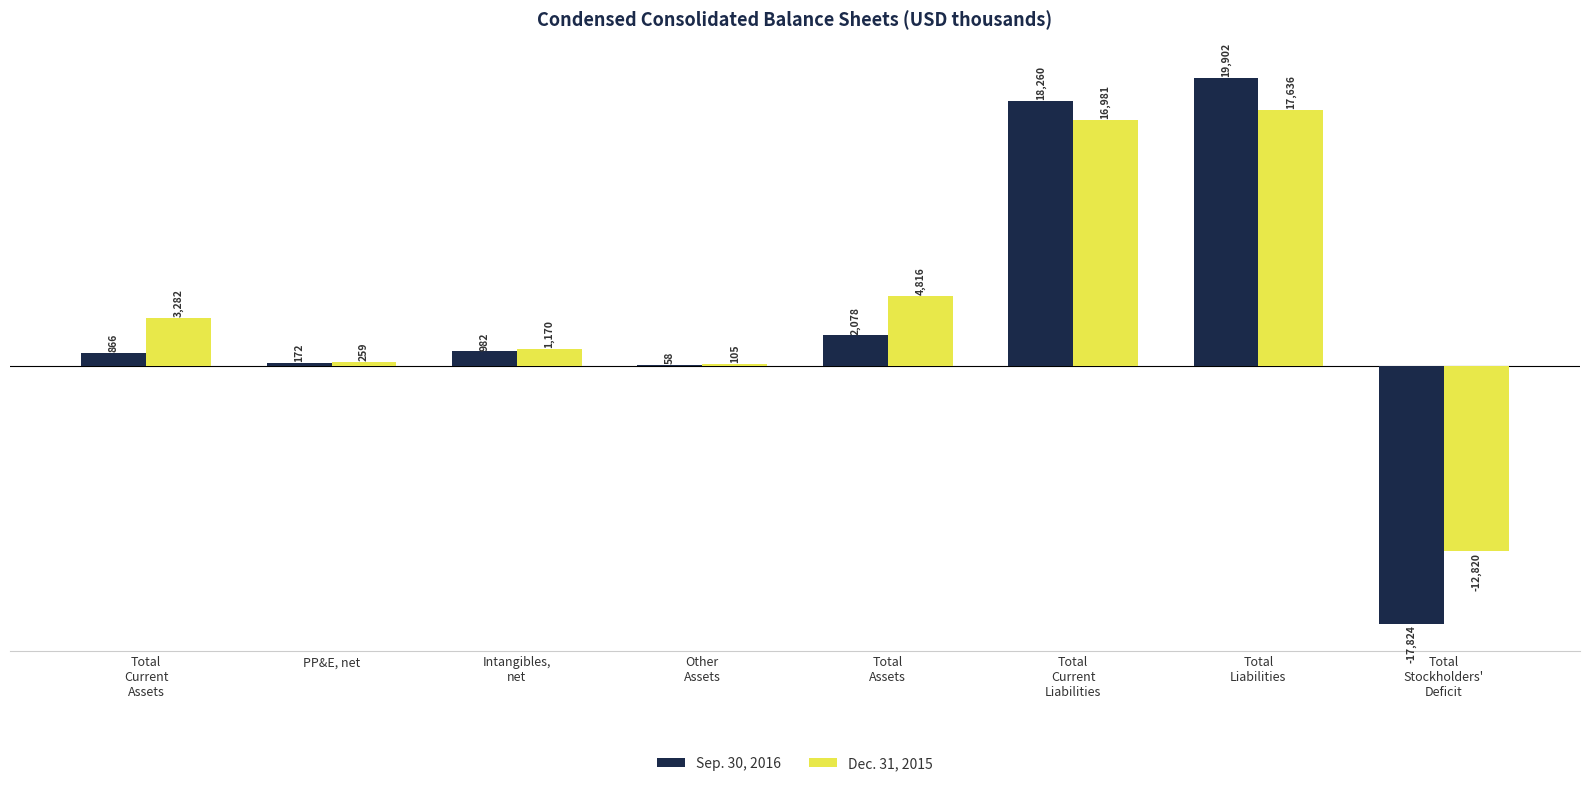

Count the number of data series in this chart.

2